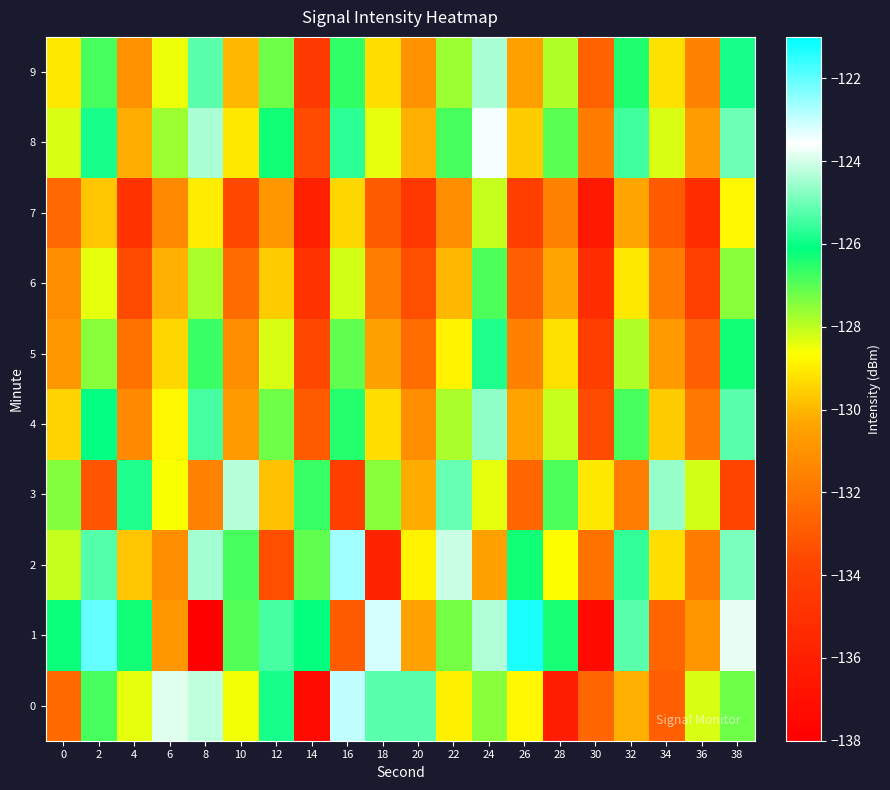

At which category does the chart reach its minimum across all series?

8